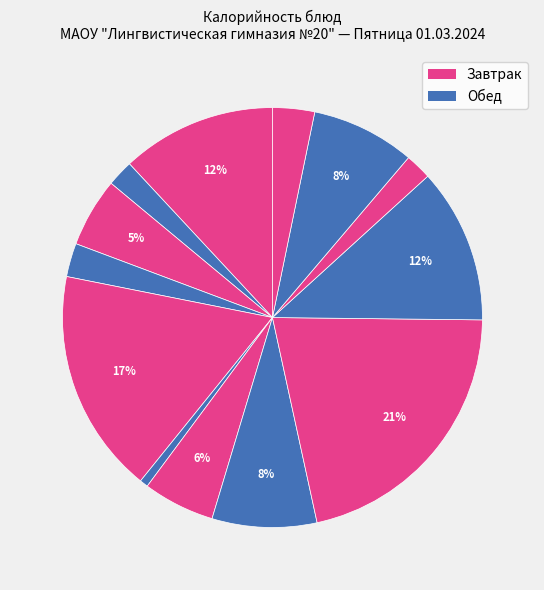

How many slices are in this pie chart?

13